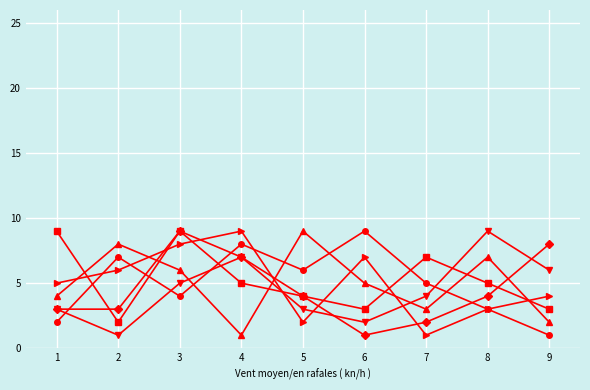

At which category is the sum across all series the highest?

3